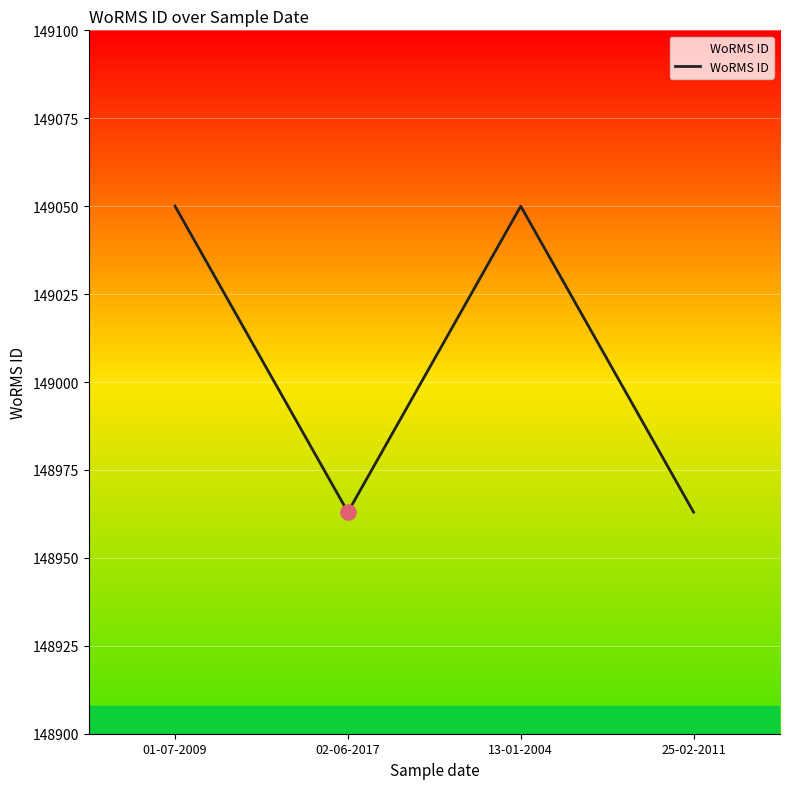

What is the ratio of the value at 25-02-2011 to the value at 01-07-2009?

1.0